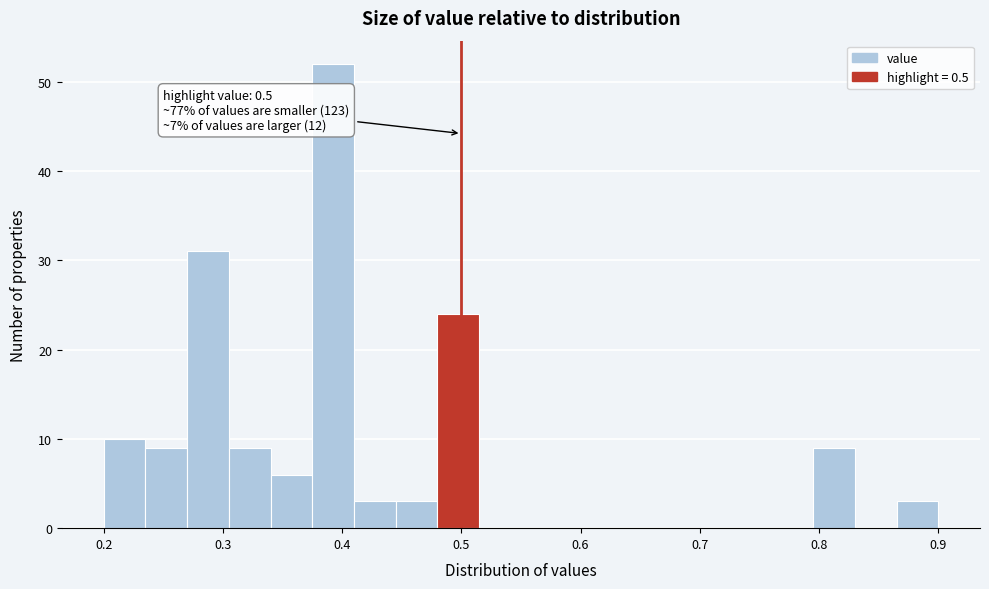

Around what value on the x-axis is the tallest bar? Give the approximate position of its centre, as read against the axis.

0.39